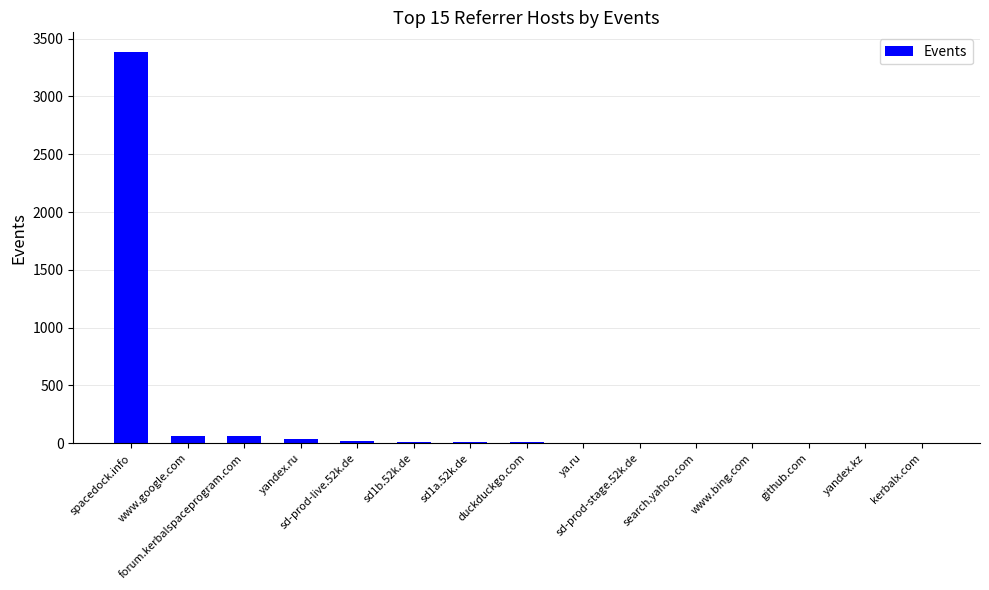

Are the bars horizontal?

No